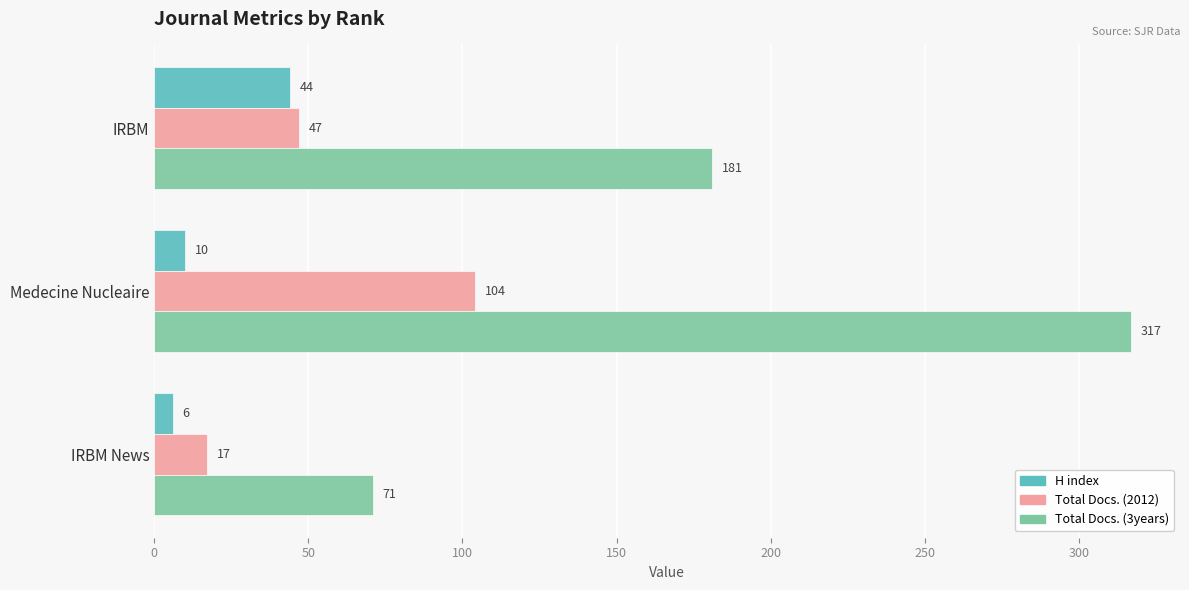

What is the average value of the Total Docs. (2012) series?

56